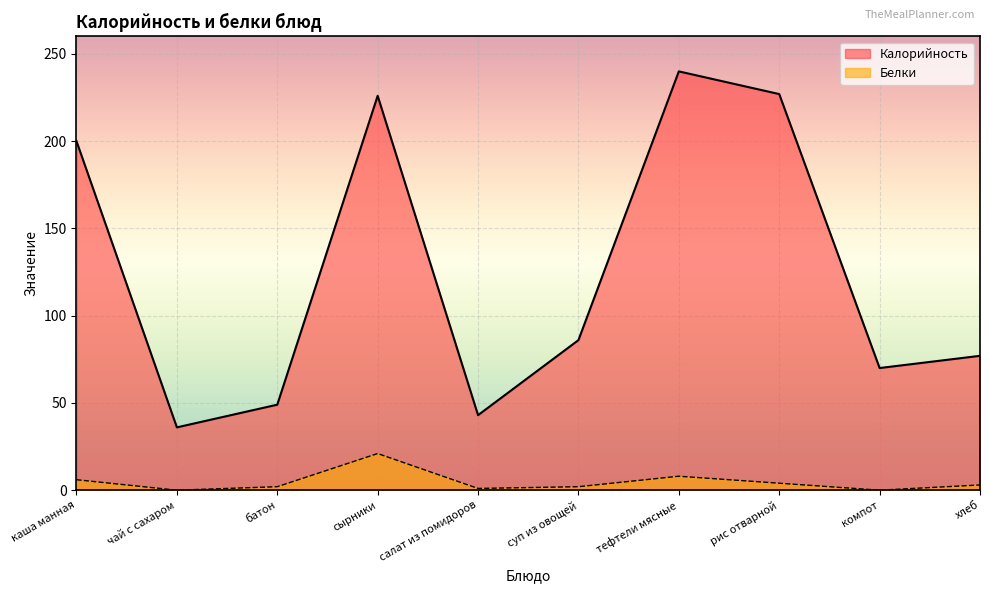

True or false: Белки has a value of 4 at хлеб.

False